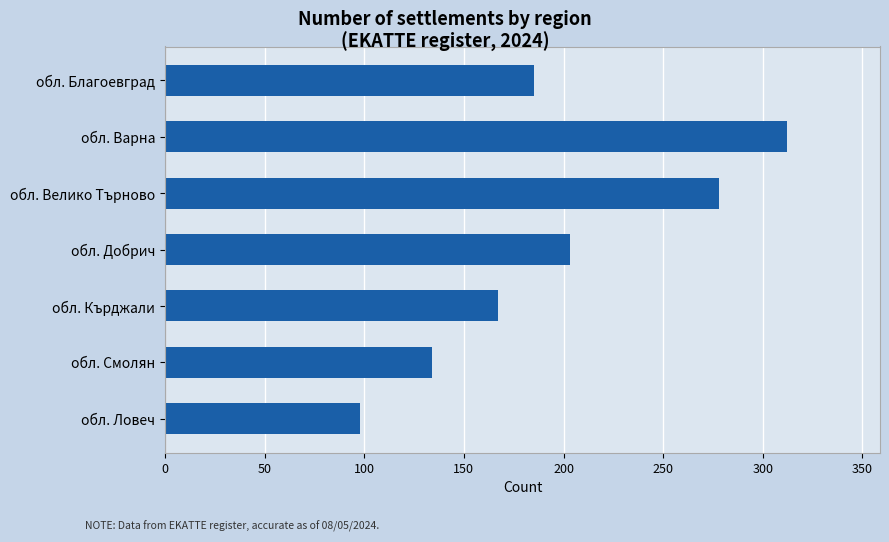

What is the difference between the maximum and minimum values?

214